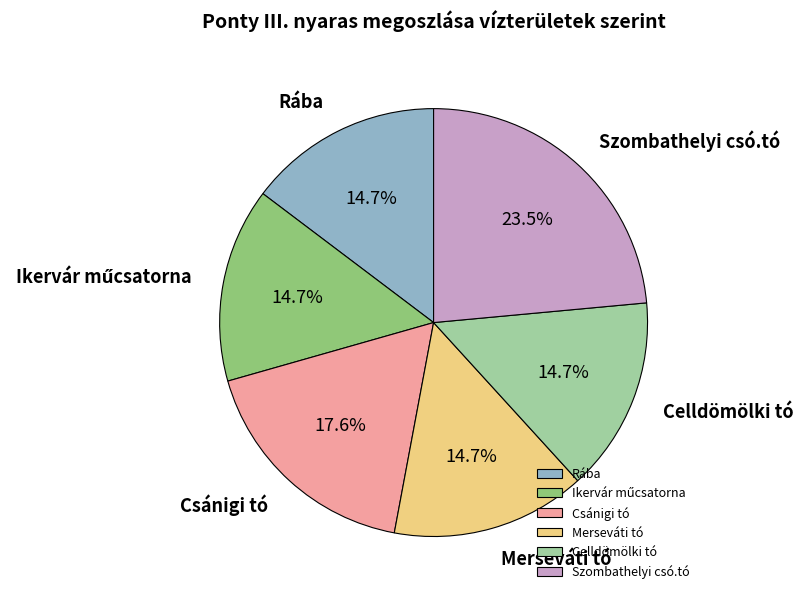

Does Celldömölki tó account for over 50% of the chart?

No